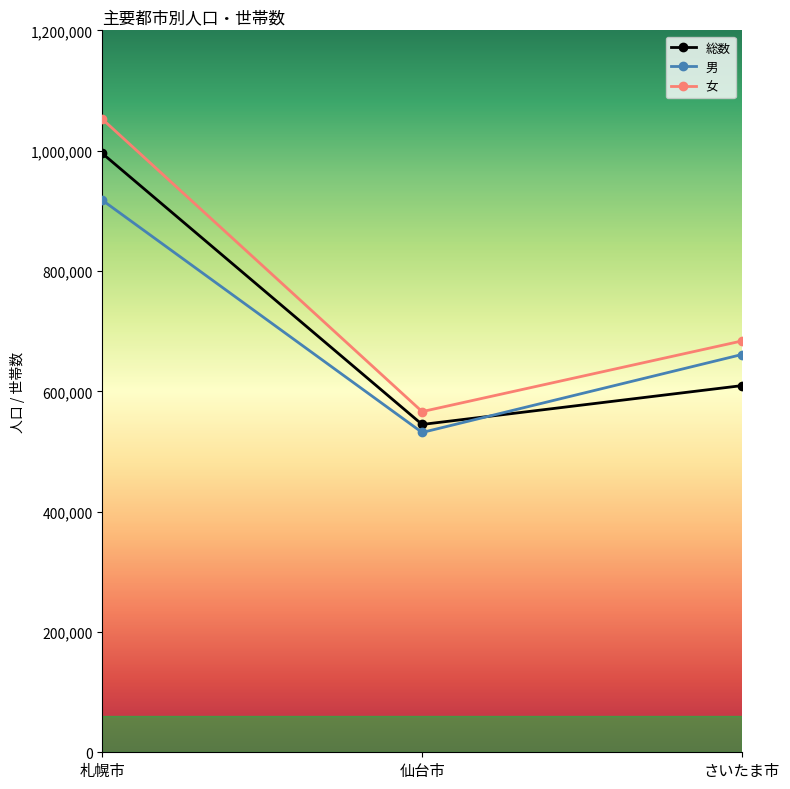

What is the sum of all 男 values?

2110290